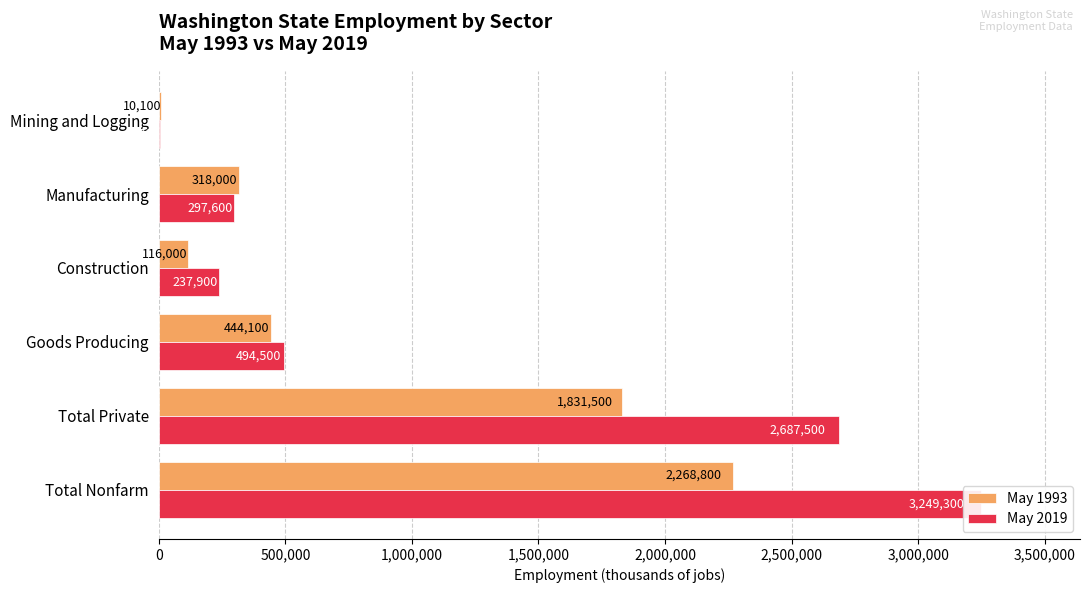

Which series has the widest spread of values?

May 2019